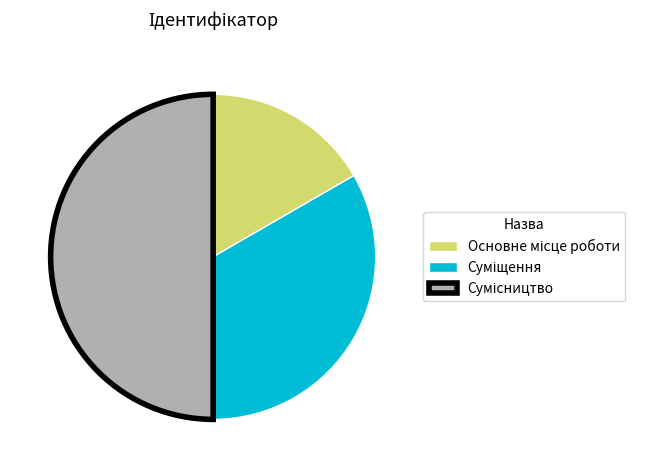

How many segments does this pie chart have?

3